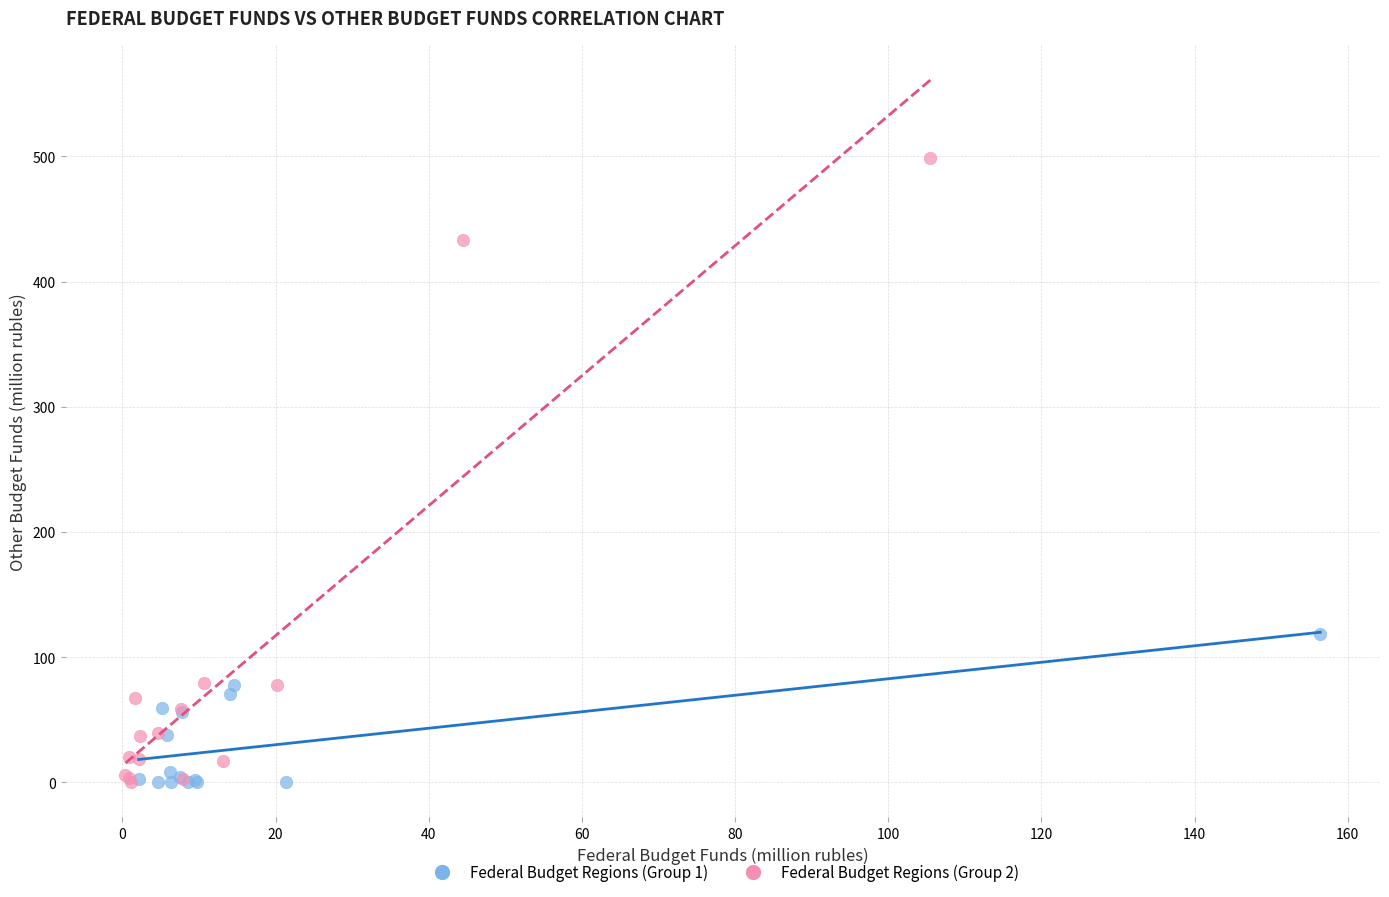

Which series has the widest spread of Y values?

Federal Budget Regions (Group 2)